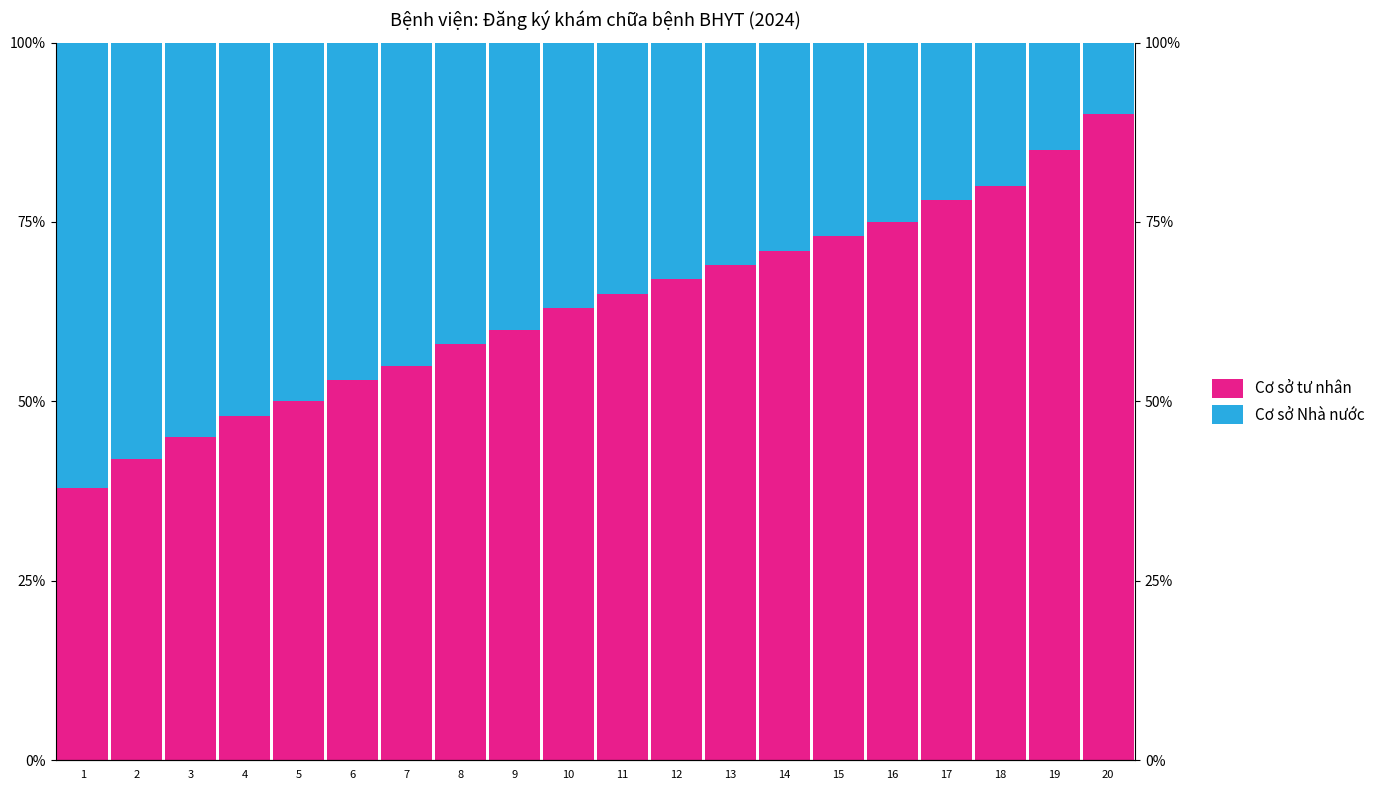

Where does the Cơ sở tư nhân series first go above 65?

12